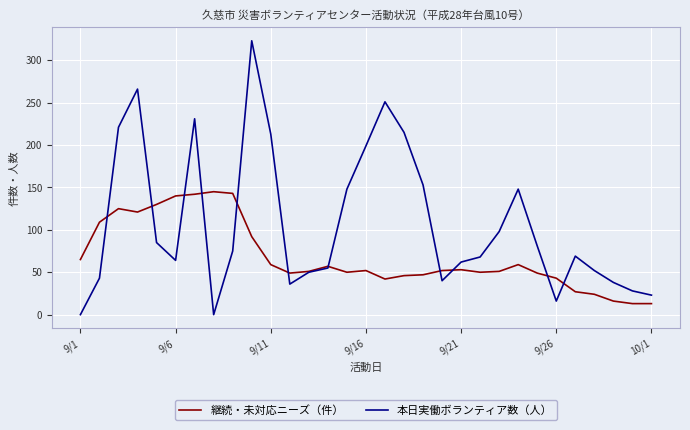

Which series has the largest total across all categories?

本日実働ボランティア数（人）